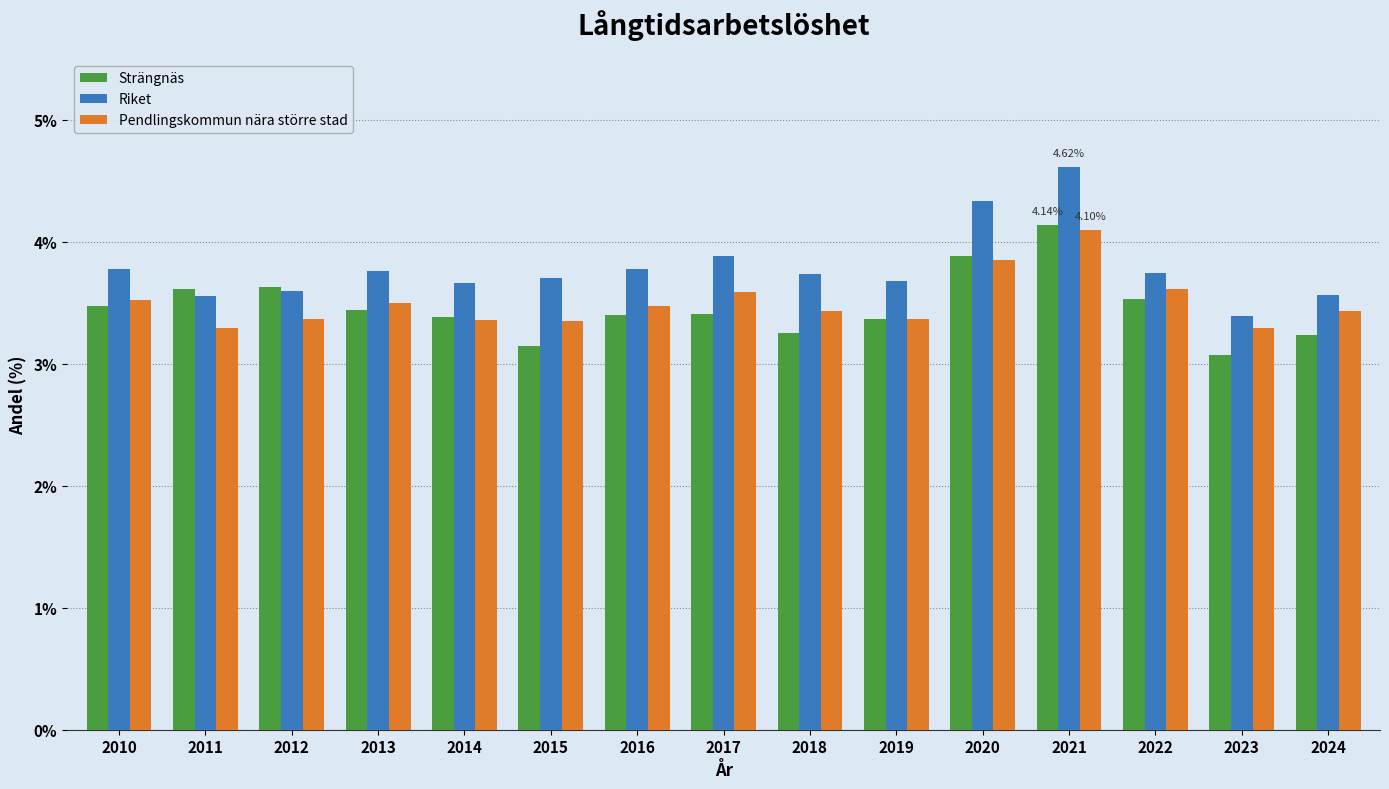

Which series has the largest total across all categories?

Riket